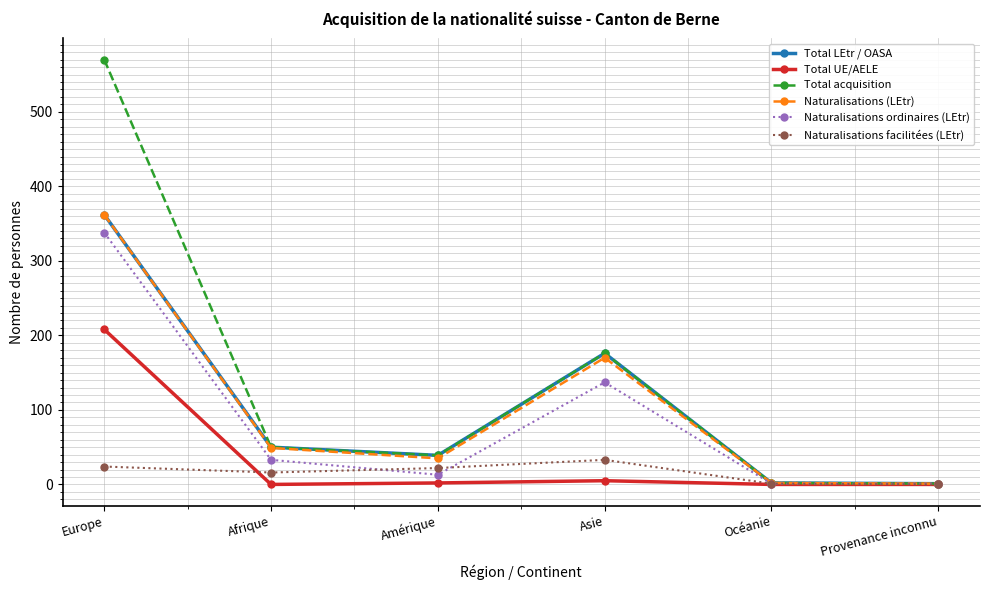

What are all the series names shown in the legend?

Total LEtr / OASA, Total UE/AELE, Total acquisition, Naturalisations (LEtr), Naturalisations ordinaires (LEtr), Naturalisations facilitées (LEtr)